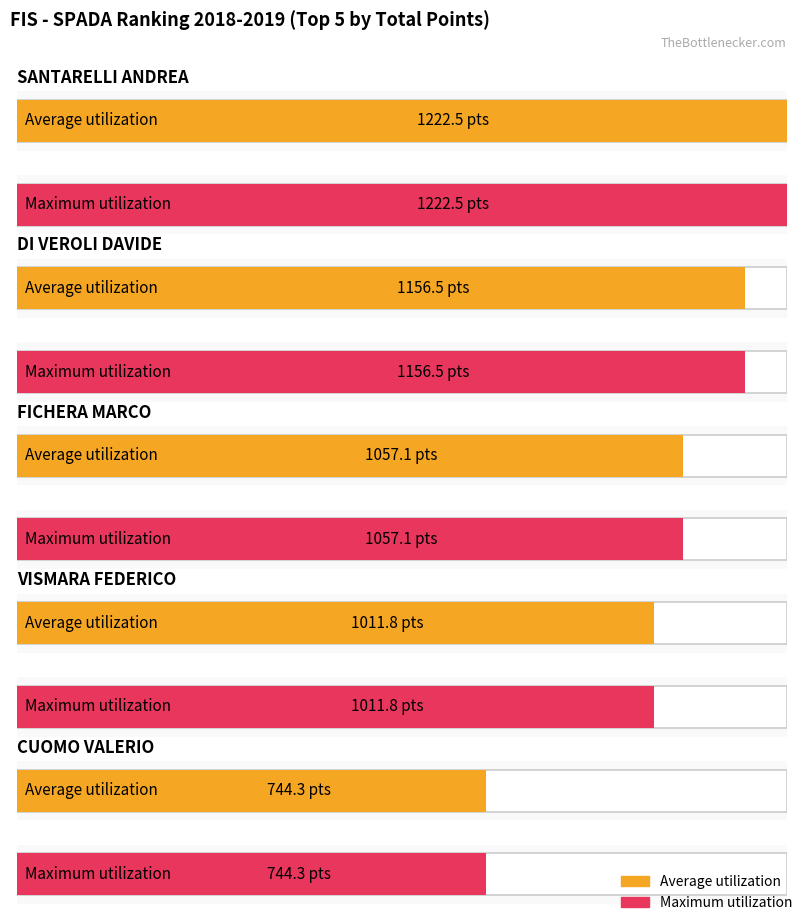

Is it true that Maximum utilization equals 1057.1 at FICHERA MARCO?

True